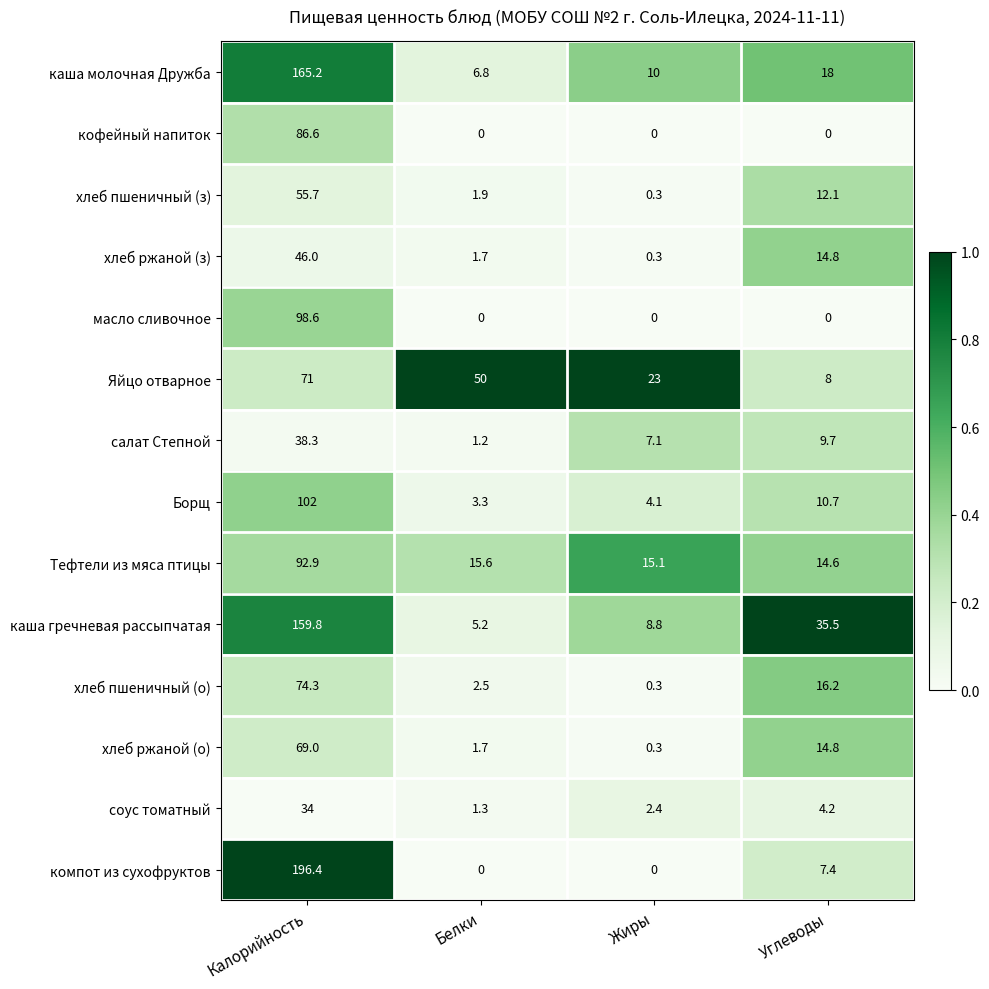

What is the spread (max minus min) of values at Углеводы?

35.5